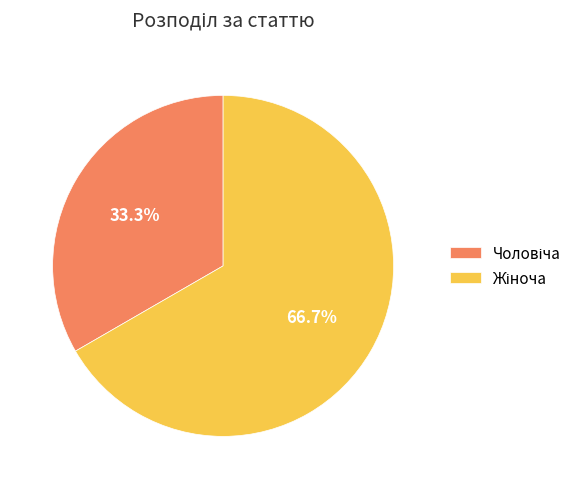

To the nearest percent, what is the difference between the largest and smallest slice percentages?

33%